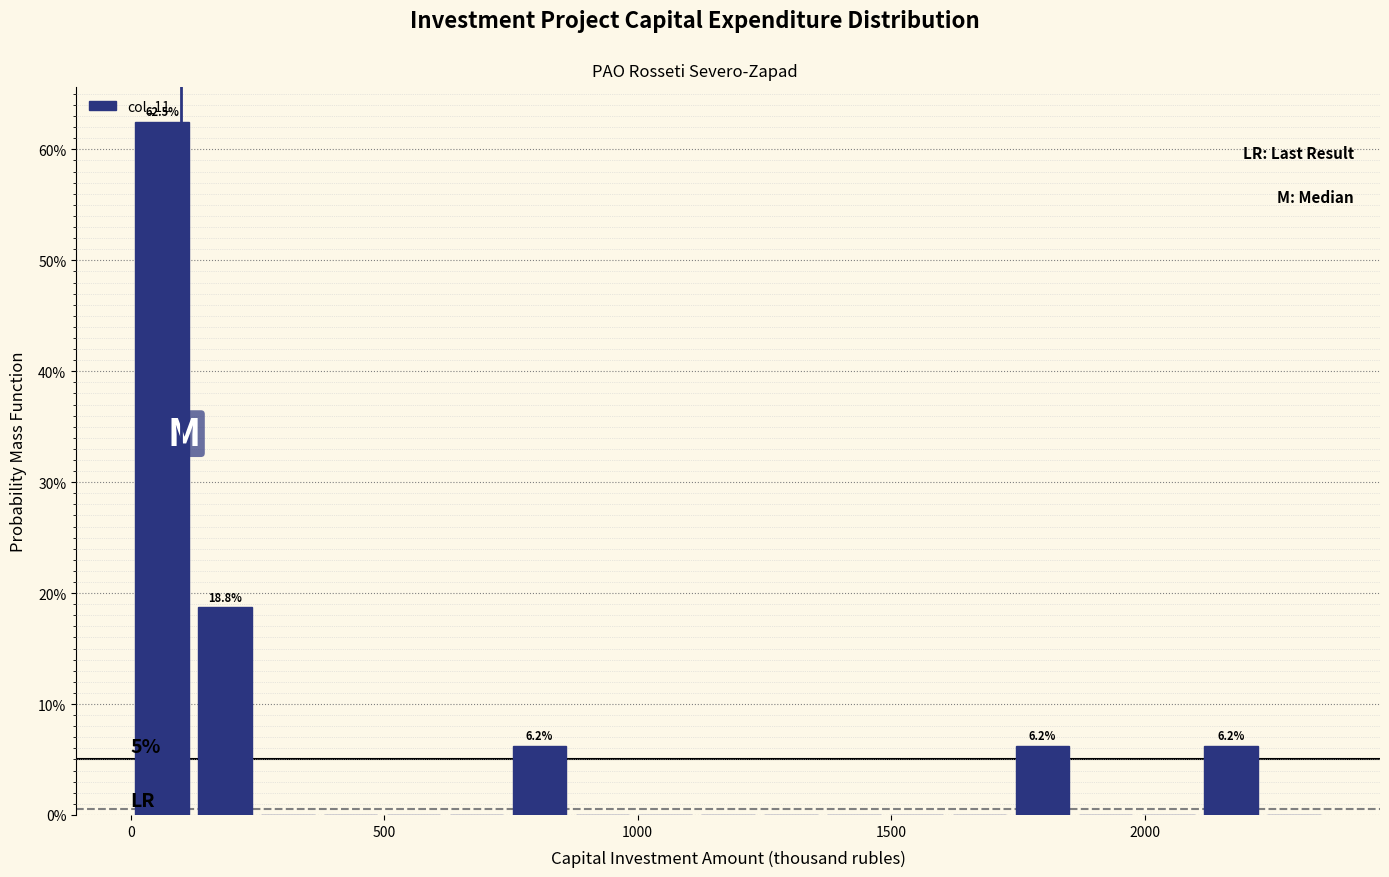

Read against the x-axis, roughly where is the centre of the tallest bar?

50